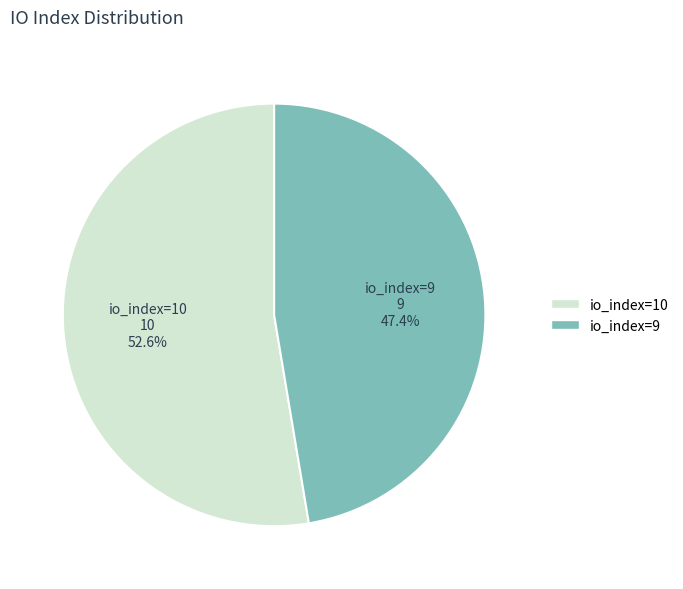

Which slice is the smallest?

io_index=9